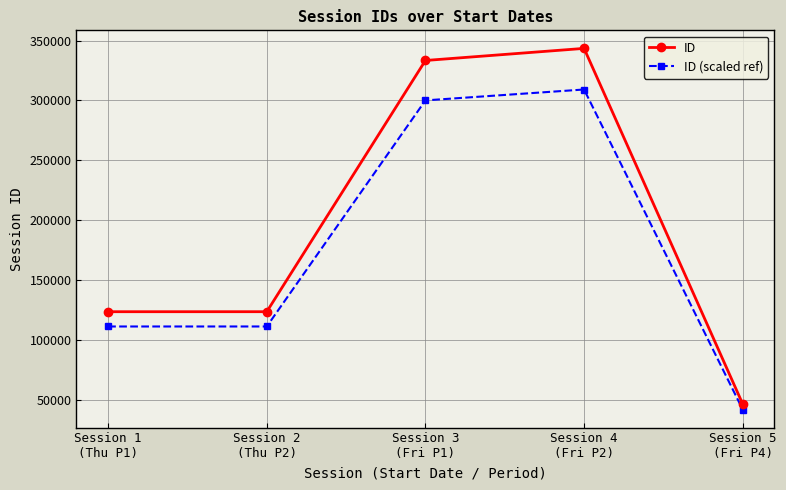

How many interior local peaks does the ID series have?

1